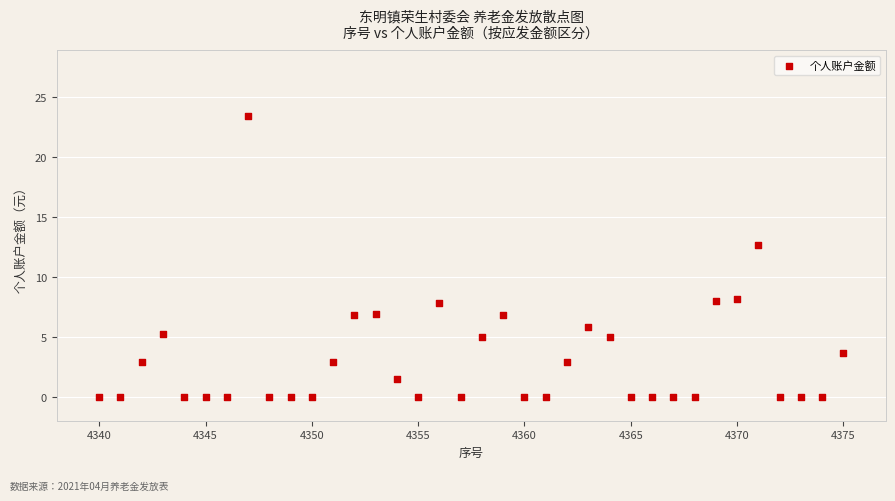

What Y value in the scatter plot is closest to 11?

12.7